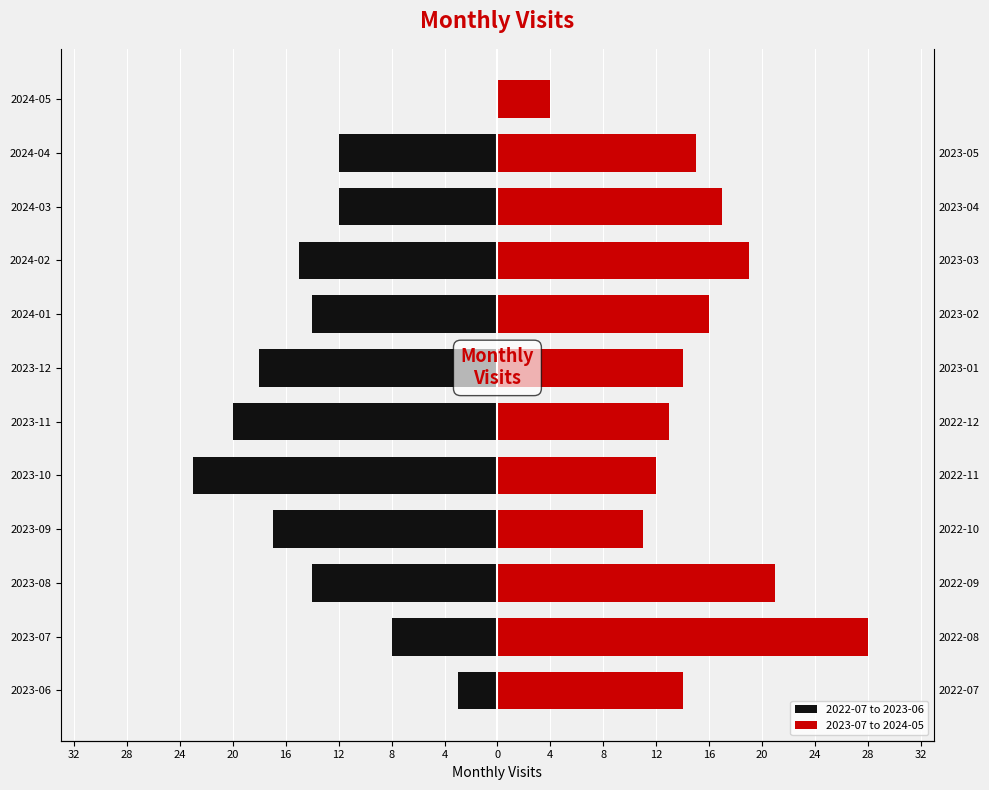

What is the difference between the 2023-07 to 2024-05 values at 2023-10 and 2023-11?

1